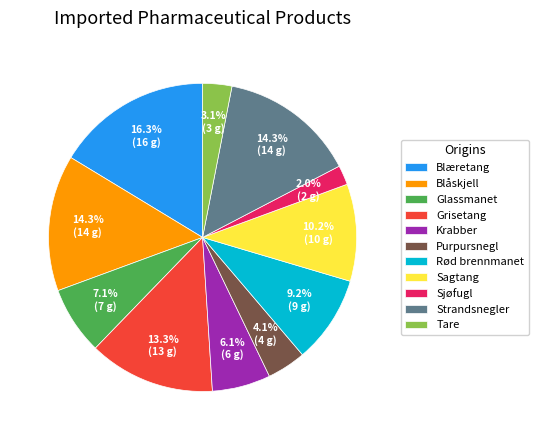

To the nearest percent, what is the difference between the largest and smallest slice percentages?

14%